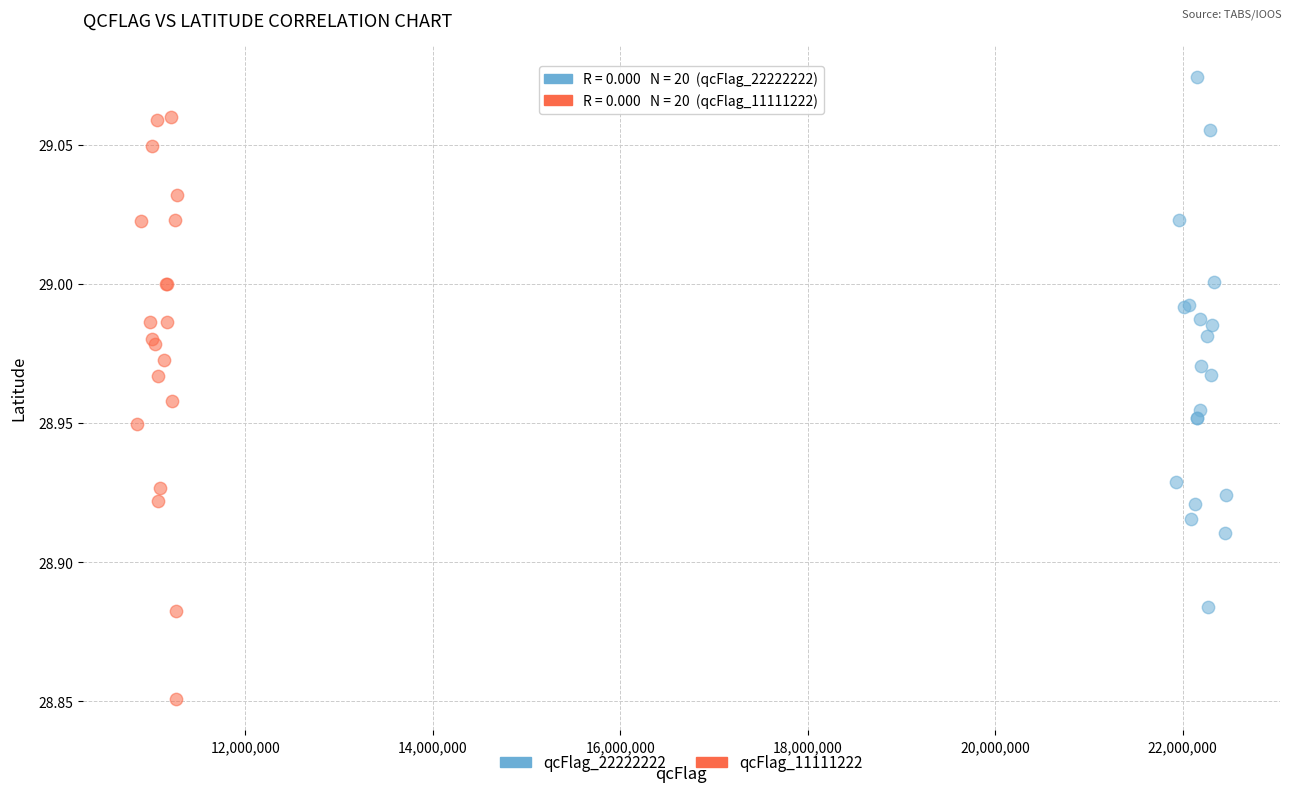

Which series contains the highest Y value?

qcFlag_22222222